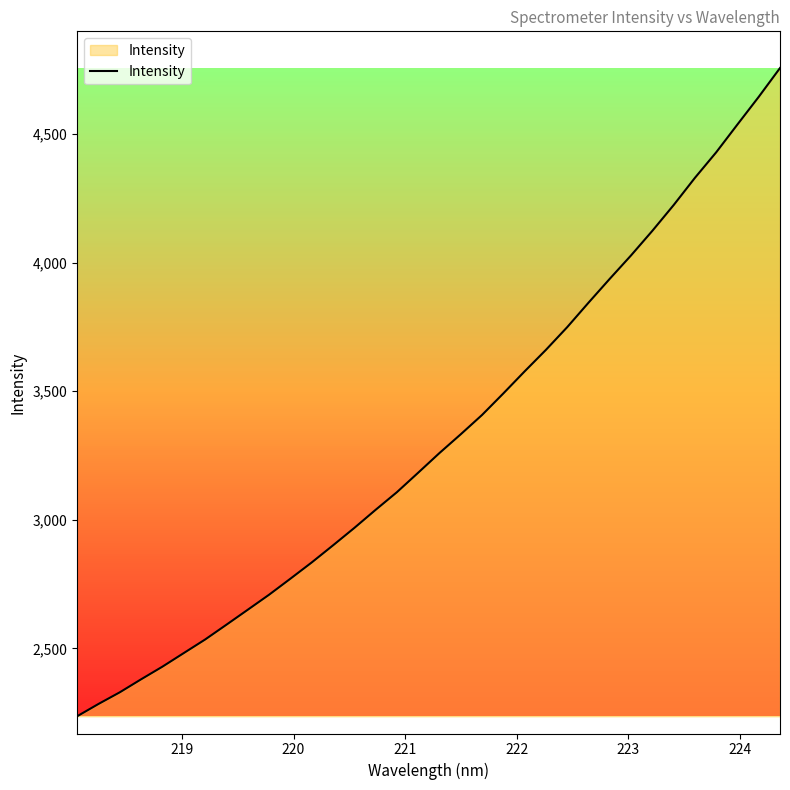

What is the average value?

3316.2